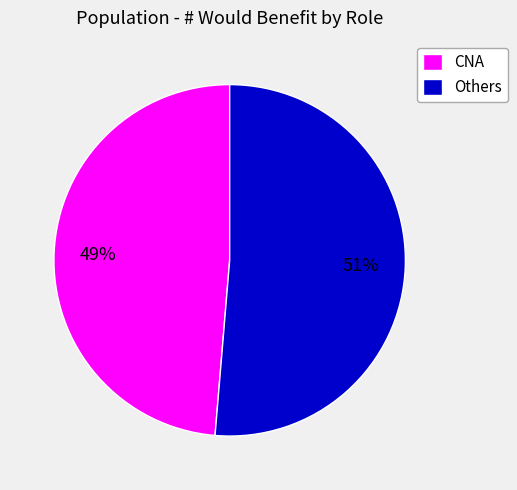

How many segments does this pie chart have?

2